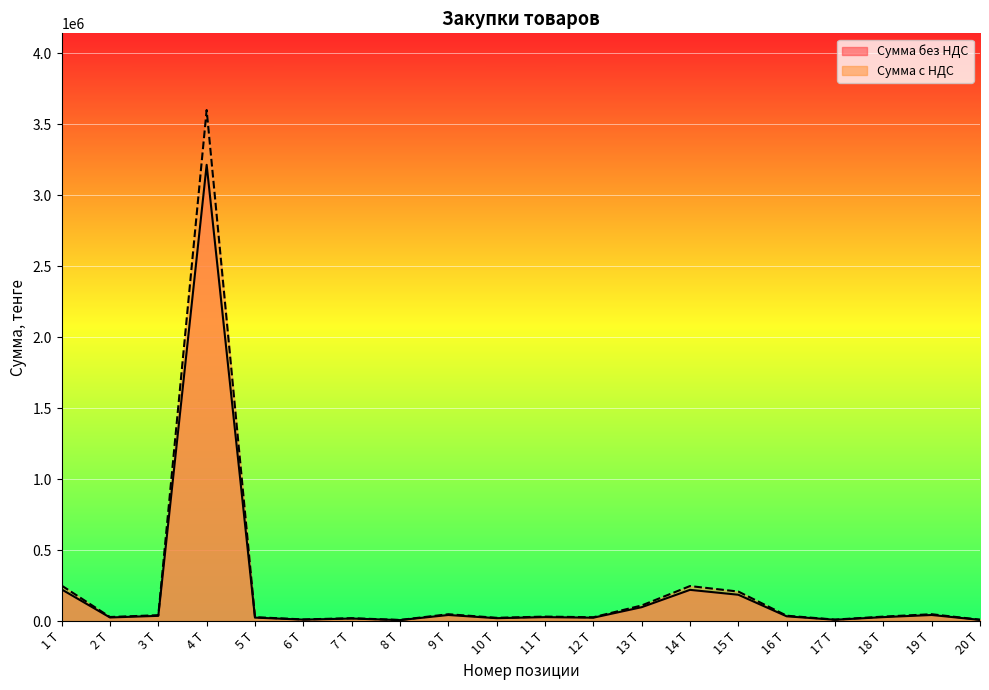

What is the approximate value of Сумма без НДС at 12 Т?

26000.0